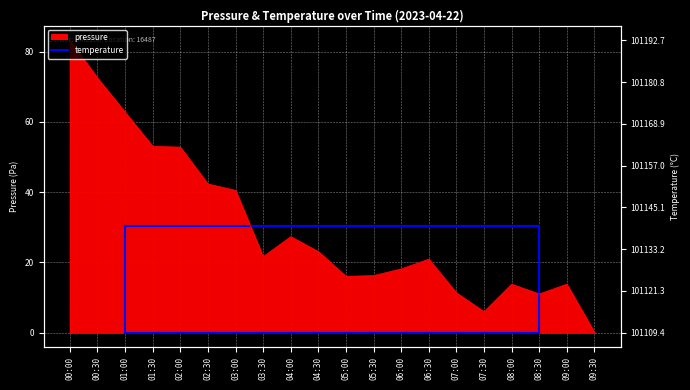

Reading left to right, what are all the values shown in this chart?

83.2	72.5	62.8	53.0	52.8	42.3	40.5	21.6	27.3	23.1	16.0	16.2	18.1	20.9	11.3	5.9	13.8	11.0	13.8	0.0